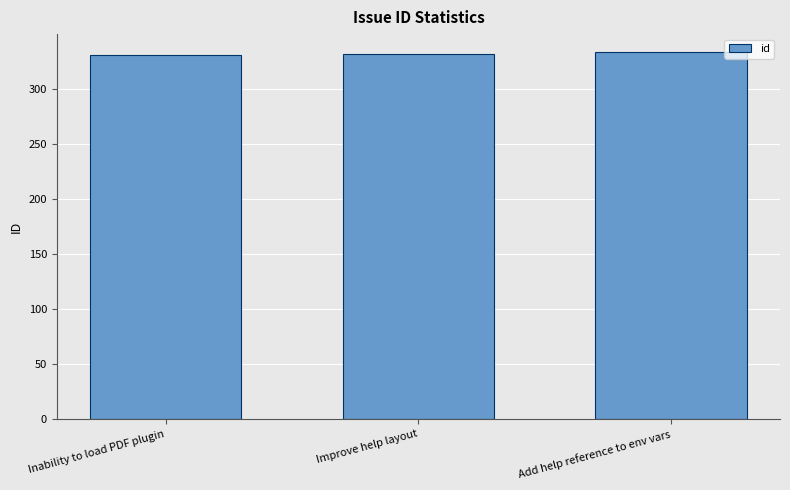

What position from the left is Add help reference to env vars?

3